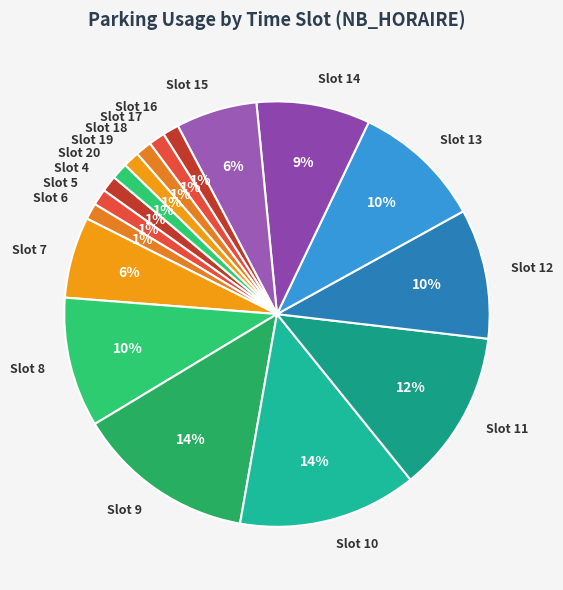

How many slices are in this pie chart?

17